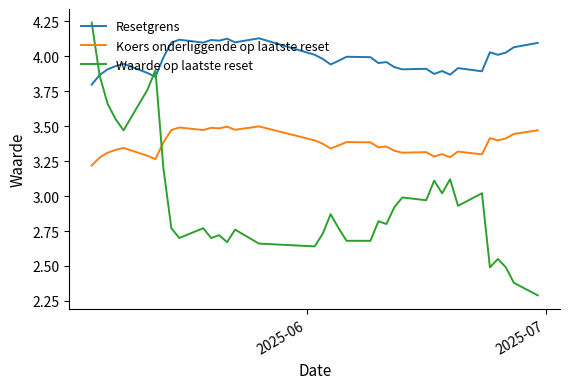

True or false: Resetgrens and Koers onderliggende op laatste reset cross at least once.

False